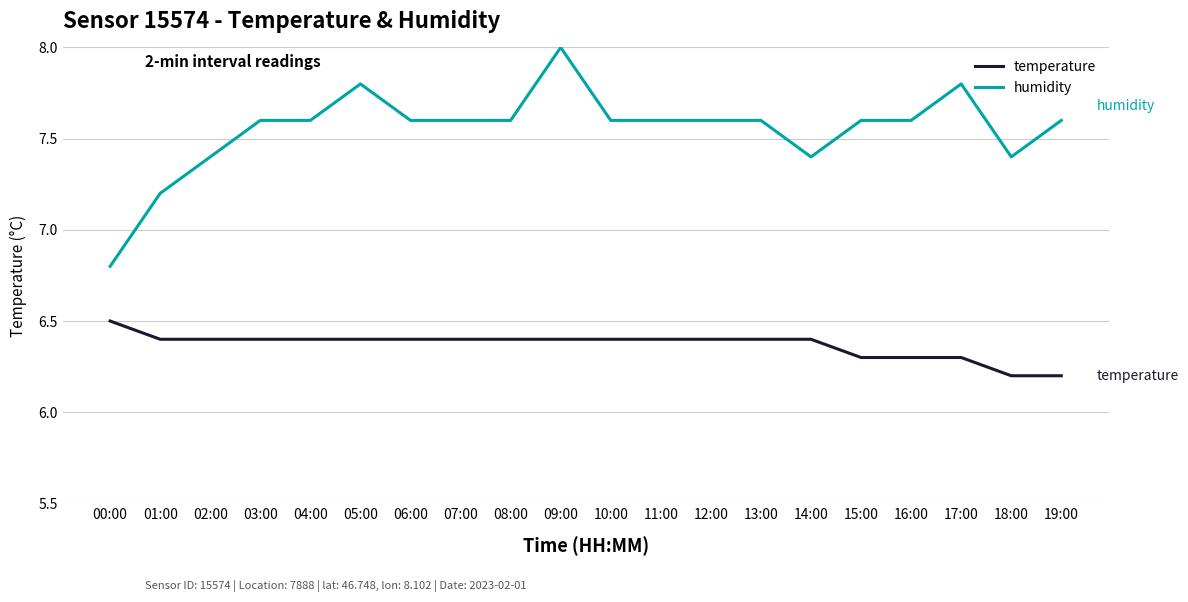

Which series has the largest total across all categories?

humidity